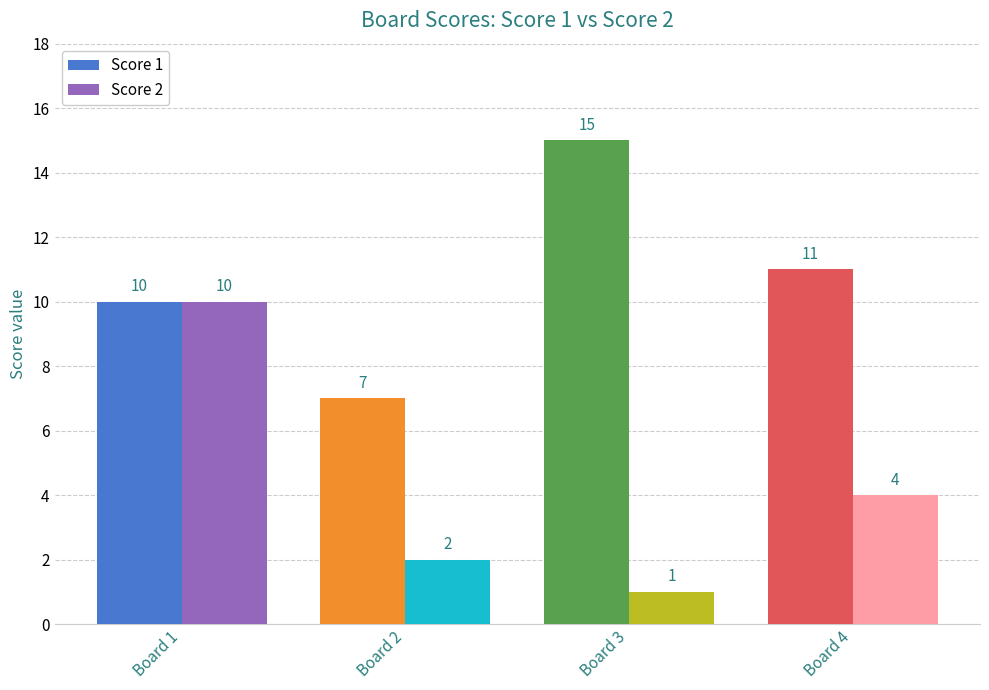

Count the Score 1 values in the range 10 to 15.

3